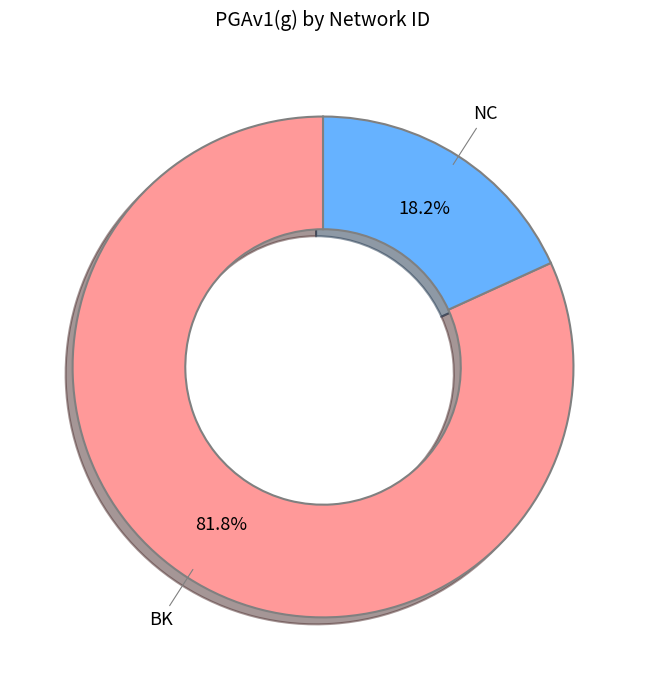

Combined, do BK and NC account for over 50%?

Yes